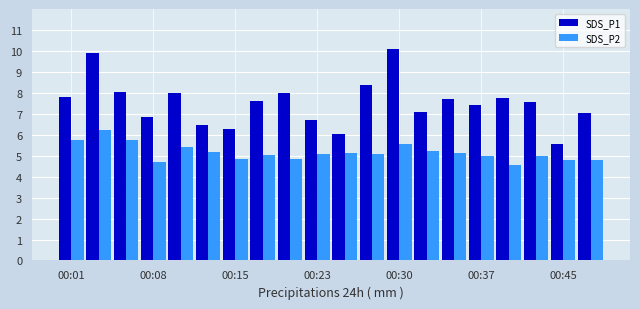

List the series in order of their overall mean, highest first.

SDS_P1, SDS_P2